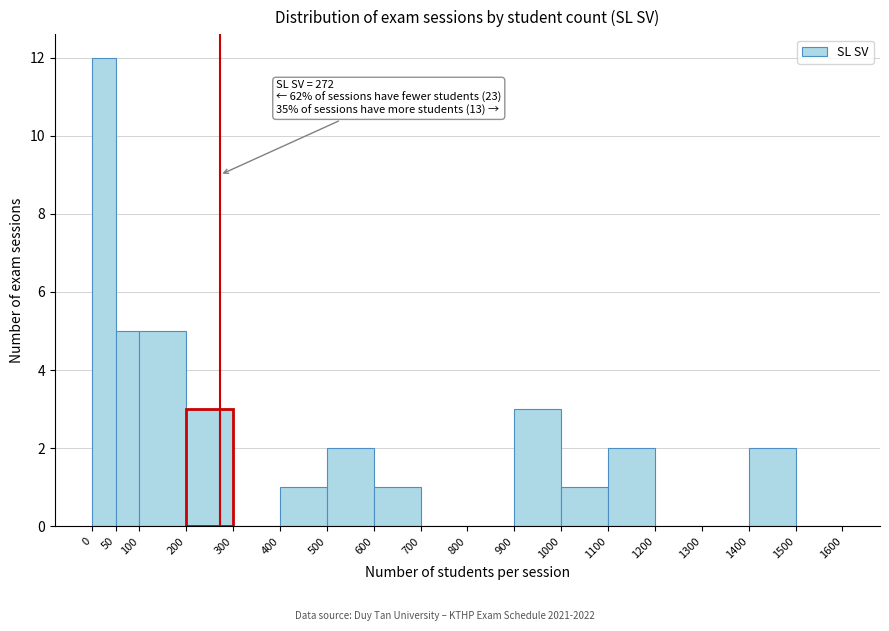

Over which range of the x-axis is the bar tallest?

0 to 50